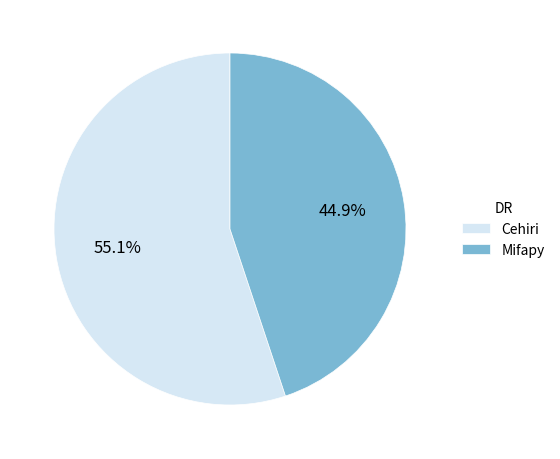

Between Mifapy and Cehiri, which is larger?

Cehiri